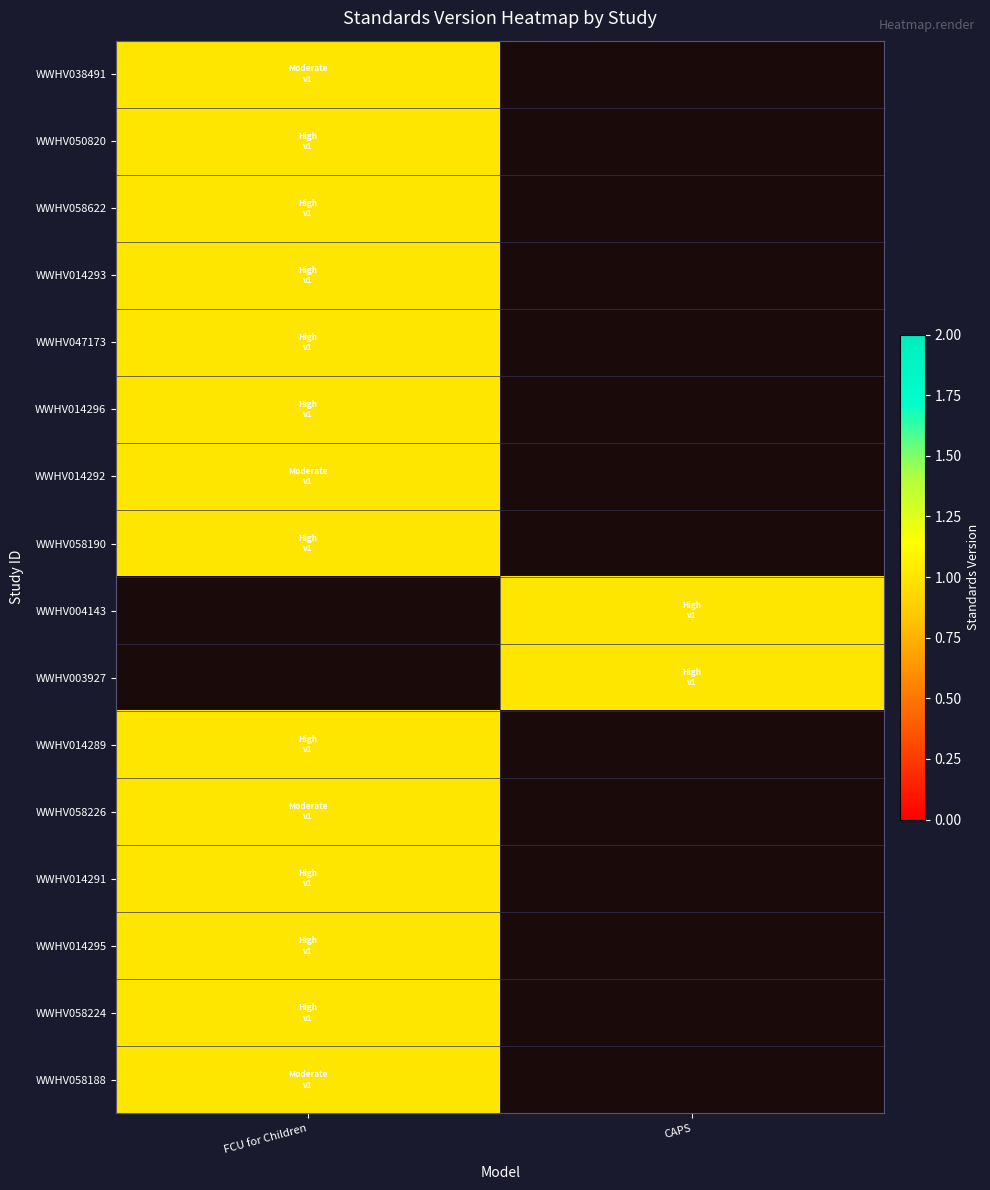

Rank the series at CAPS from lowest to highest value.

WWHV038491, WWHV050820, WWHV058622, WWHV014293, WWHV047173, WWHV014296, WWHV014292, WWHV058190, WWHV014289, WWHV058226, WWHV014291, WWHV014295, WWHV058224, WWHV058188, WWHV004143, WWHV003927